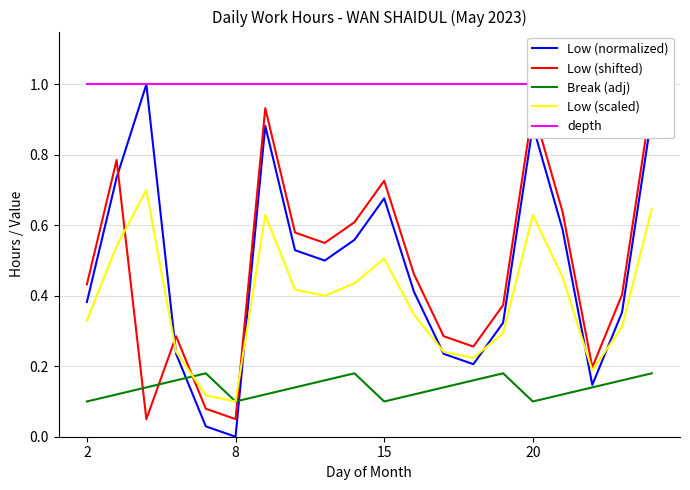

Is it true that Low (scaled) equals 1.0 at 20?

False